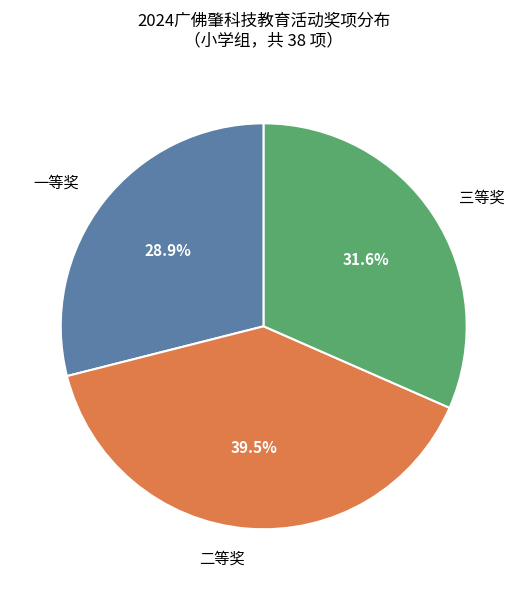

Does 二等奖 represent more than half of the total?

No